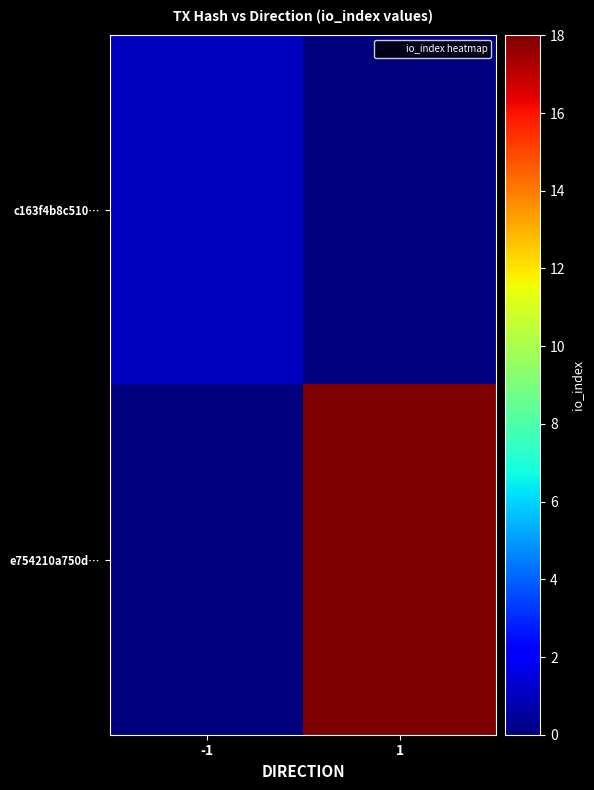

List the series in order of their overall mean, highest first.

e754210a750d…, c163f4b8c510…